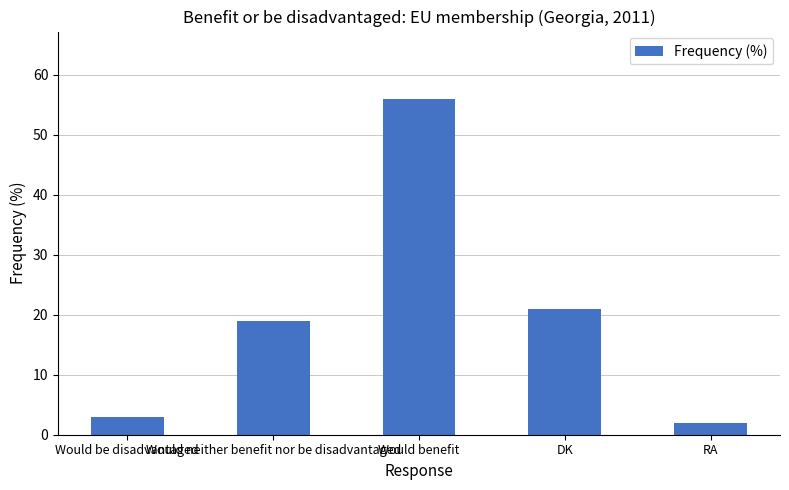

List the labels in order of value, largest first.

Would benefit, DK, Would neither benefit nor be disadvantaged, Would be disadvantaged, RA